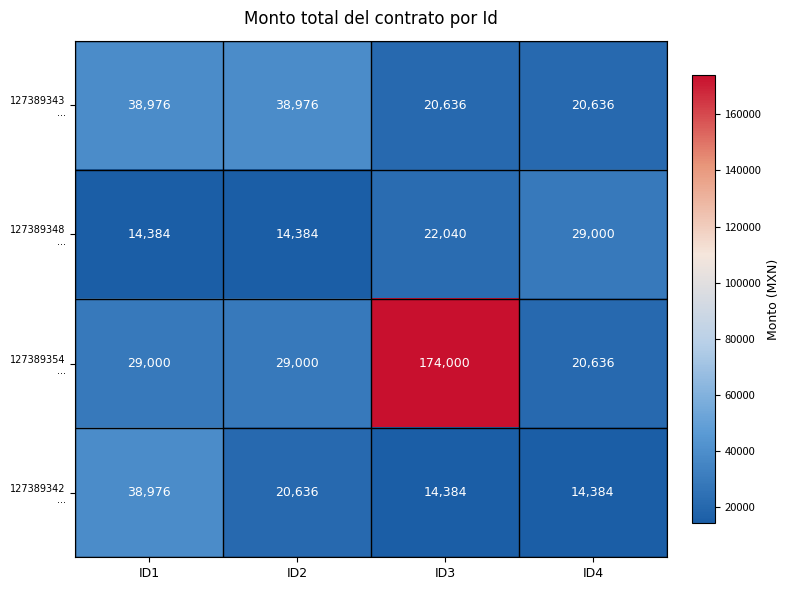

What is the total value across all series at ID1?

121336